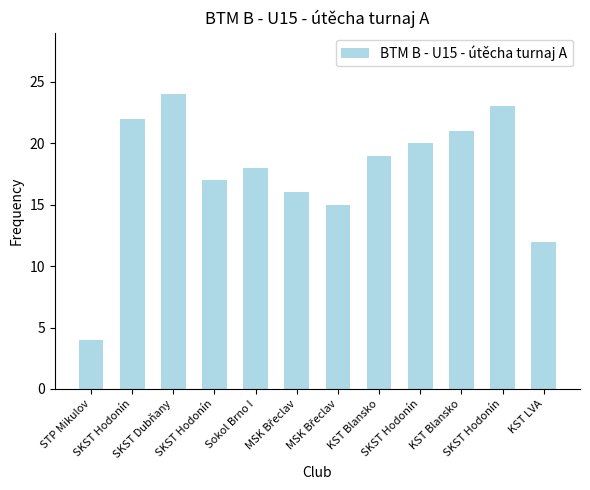

Are the bars horizontal?

No